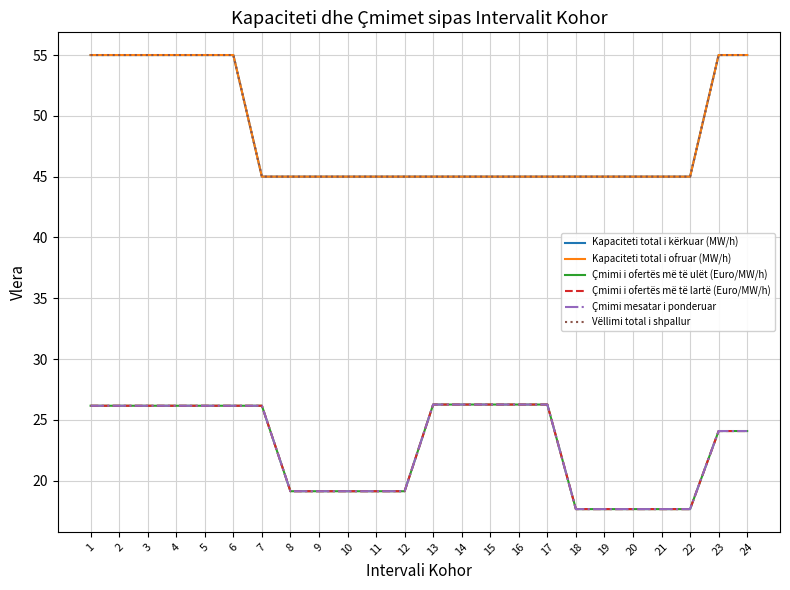

The value of Çmimi mesatar i ponderuar at 5 is 44.5. True or false?

False